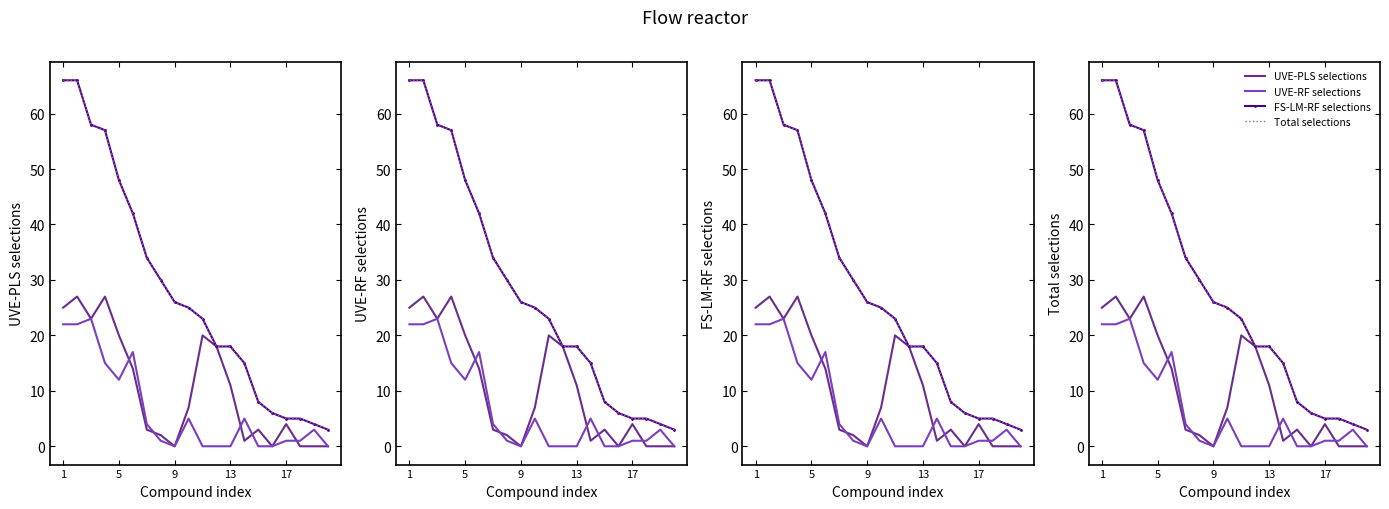

Count the number of data series in this chart.

4